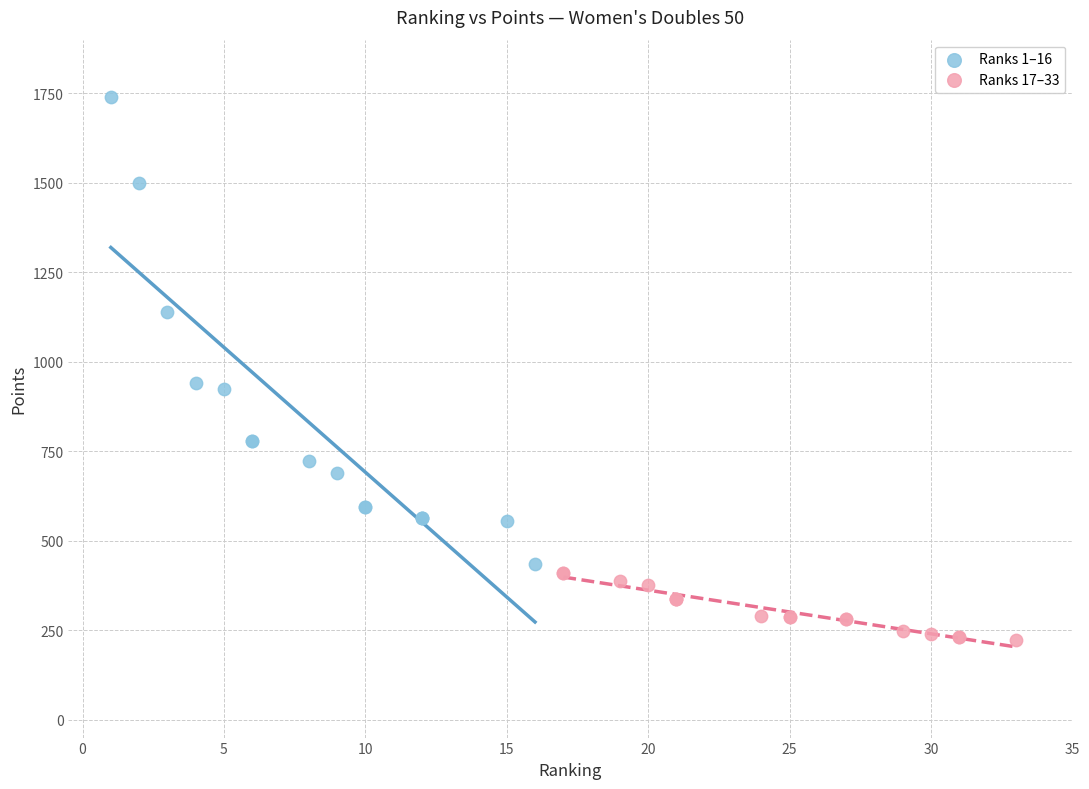

Which series contains the lowest Y value?

Ranks 17–33